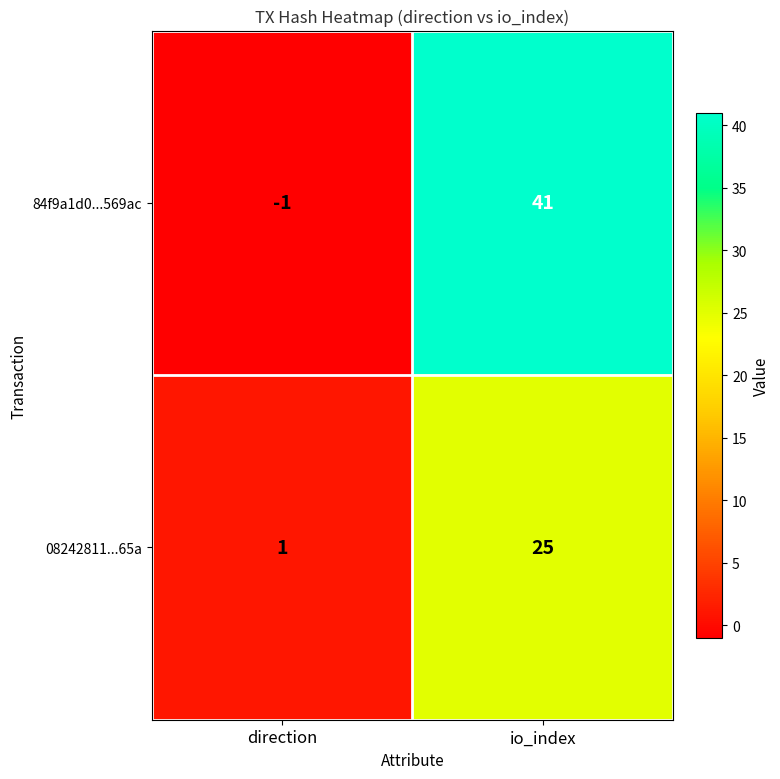

Where is 84f9a1d0...569ac nearest to the value 20?

direction